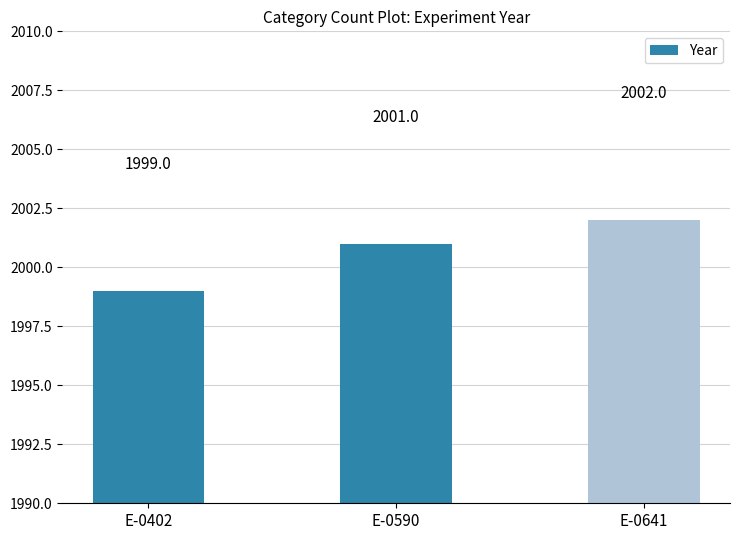

How many values are below 2001?

1